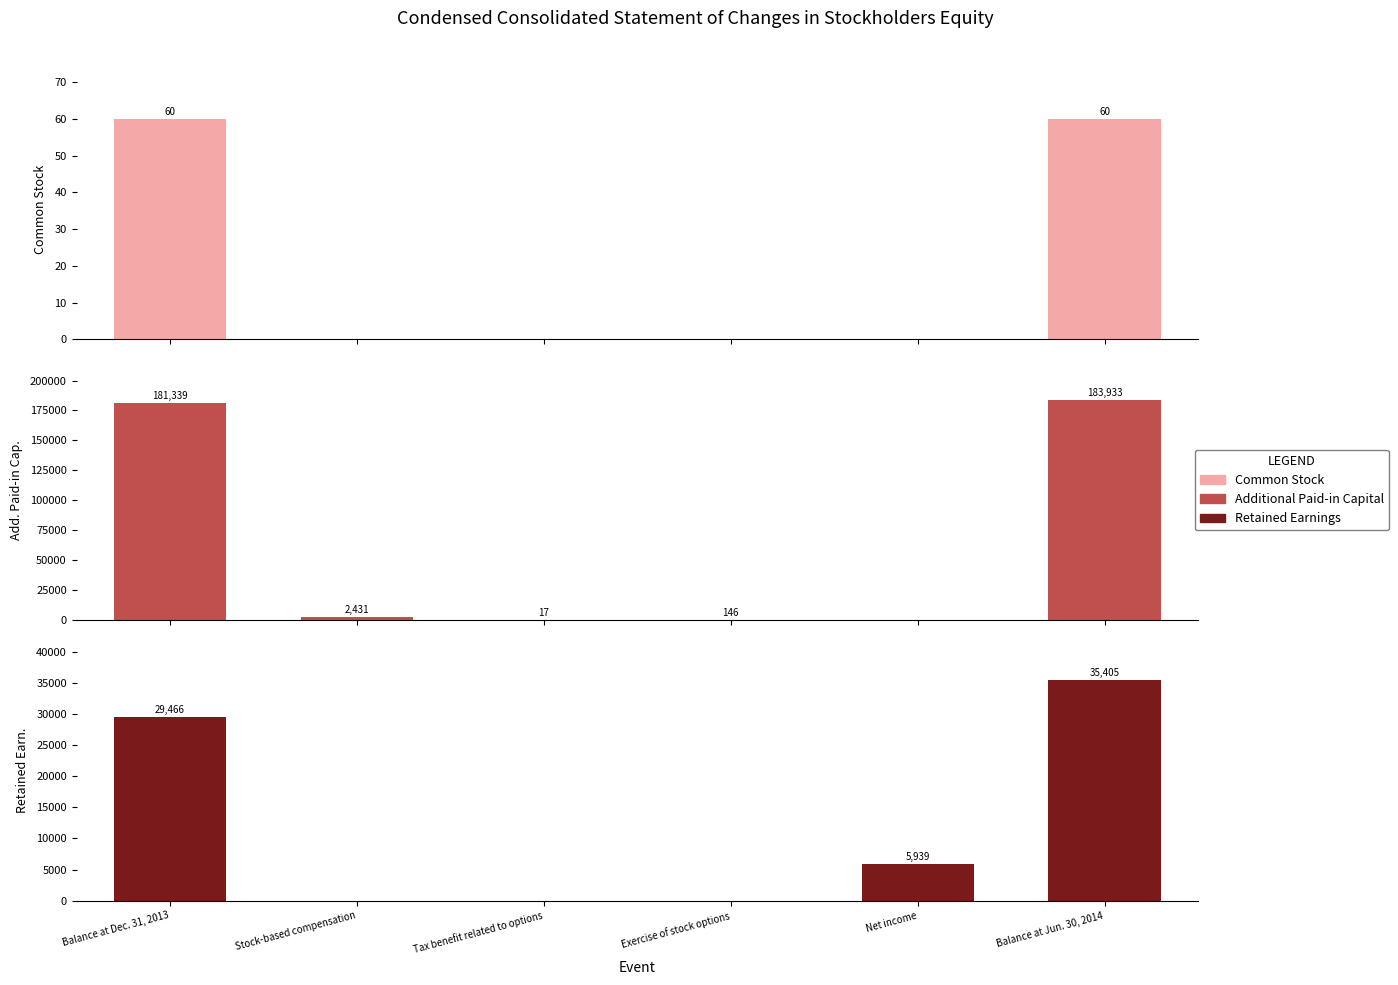

What is the difference between the Retained Earnings [Member] values at Stock-based compensation and Net income?

5939